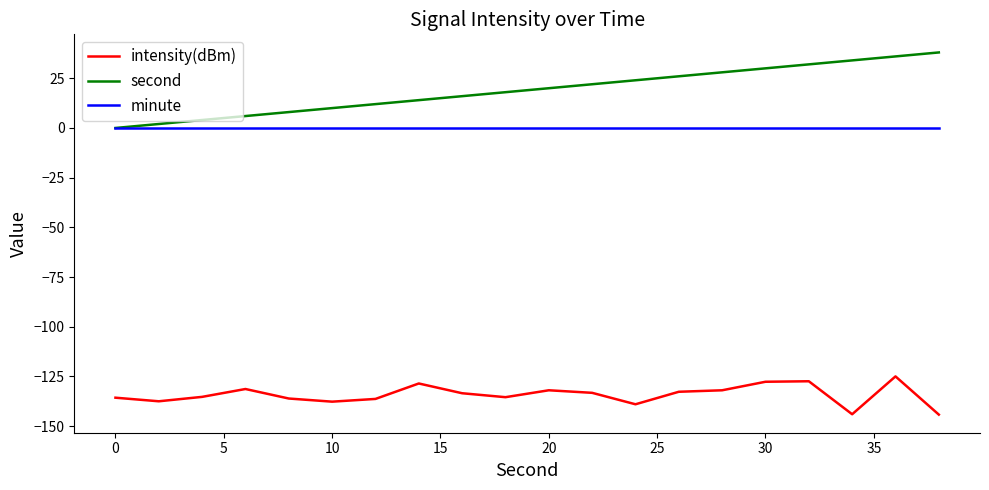

Rank the series by their maximum value, from lowest to highest.

intensity(dBm), minute, second